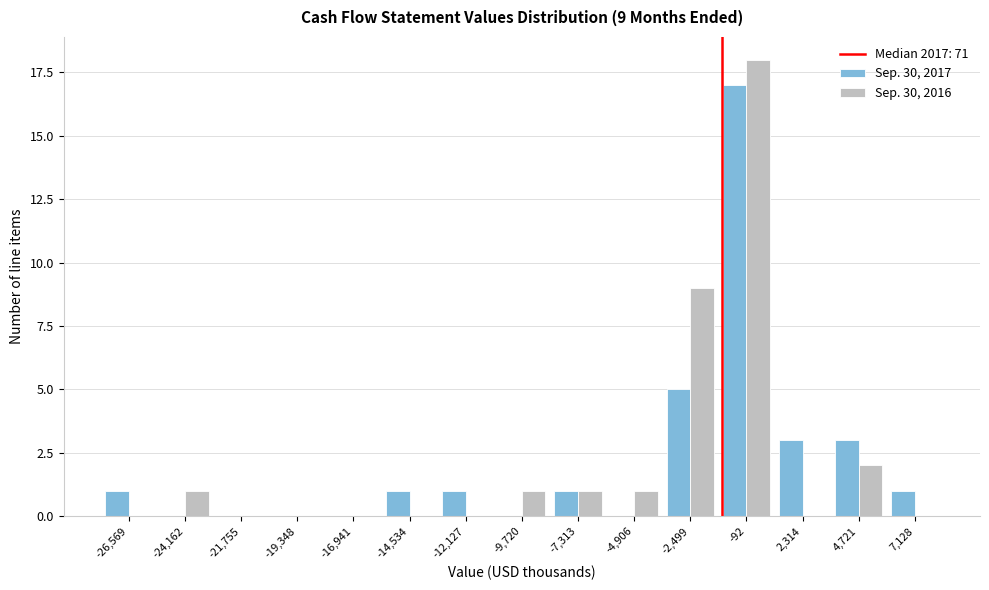

Reading right to left, transcribe all the data shown in this chart.

Sep. 30, 2017: 7,128=1	4,721=3	2,314=3	-92=17	-2,499=5	-4,906=0	-7,313=1	-9,720=0	-12,127=1	-14,534=1	-16,941=0	-19,348=0	-21,755=0	-24,162=0	-26,569=1
Sep. 30, 2016: 7,128=0	4,721=2	2,314=0	-92=18	-2,499=9	-4,906=1	-7,313=1	-9,720=1	-12,127=0	-14,534=0	-16,941=0	-19,348=0	-21,755=0	-24,162=1	-26,569=0